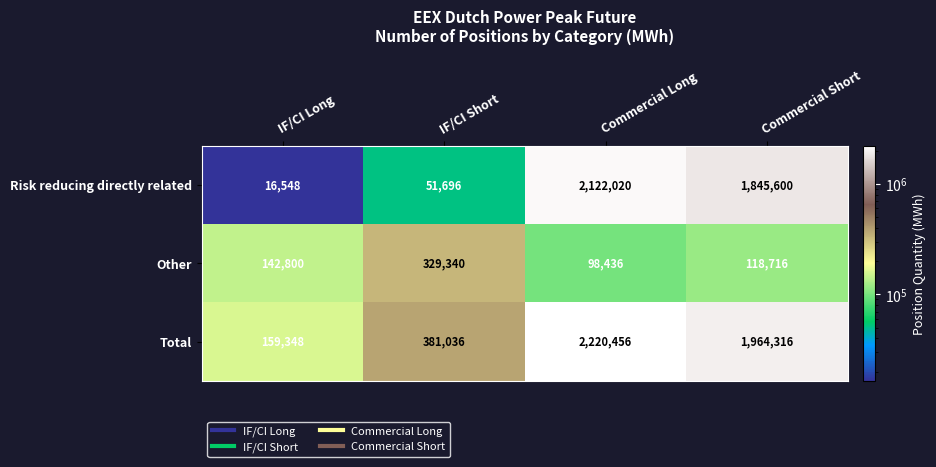

What is the difference between the highest and lowest values at Commercial Long?

2122020